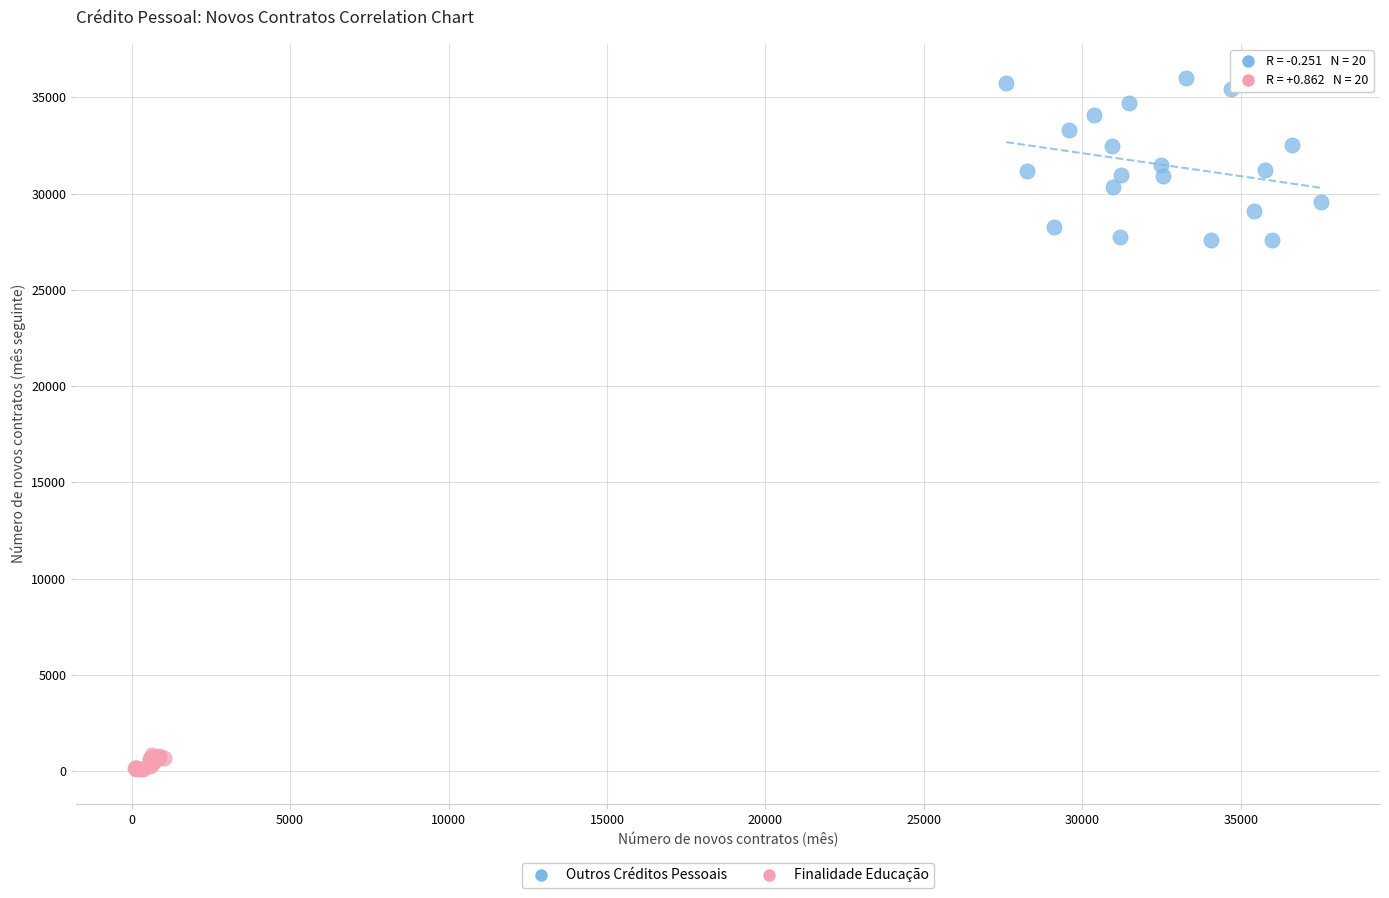

Which series contains the highest Y value?

Outros Créditos Pessoais